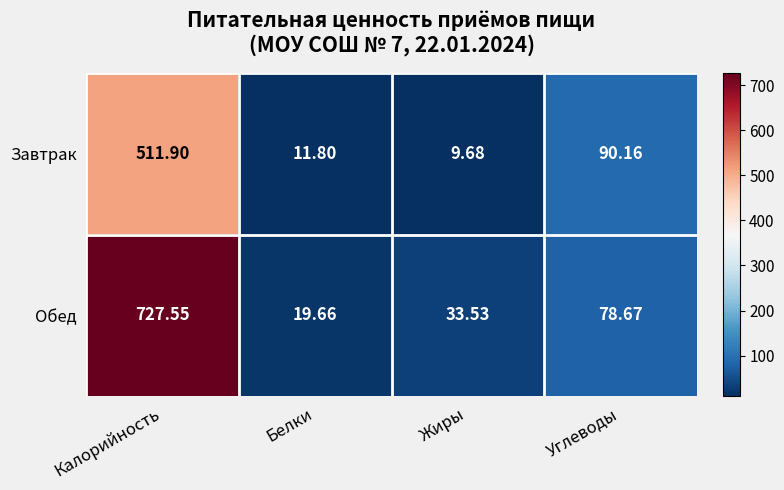

Is the value of Завтрак at Белки greater than the value of Обед at Жиры?

No